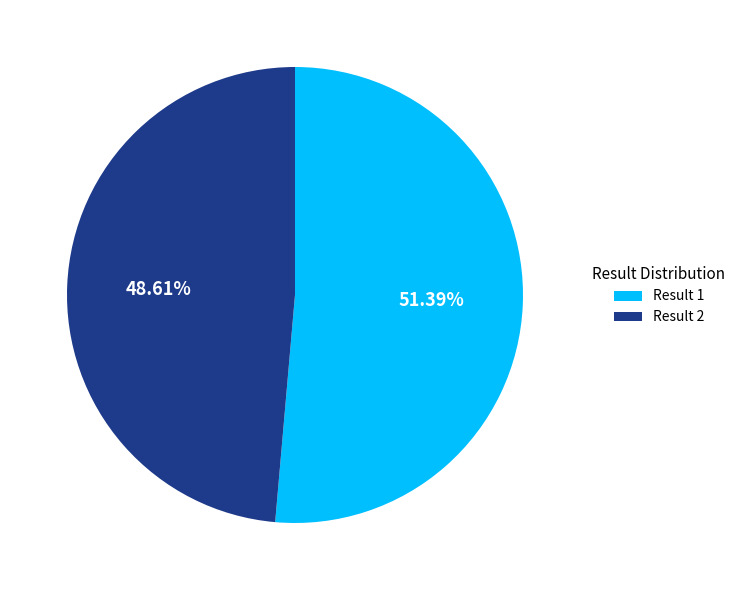

What is the smallest slice in the pie chart?

Result 2